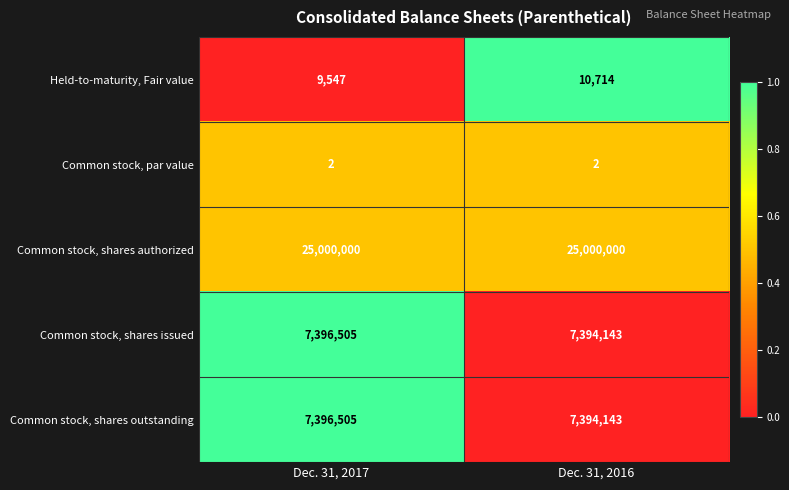

What is the total value across all series at Dec. 31, 2017?

39802559